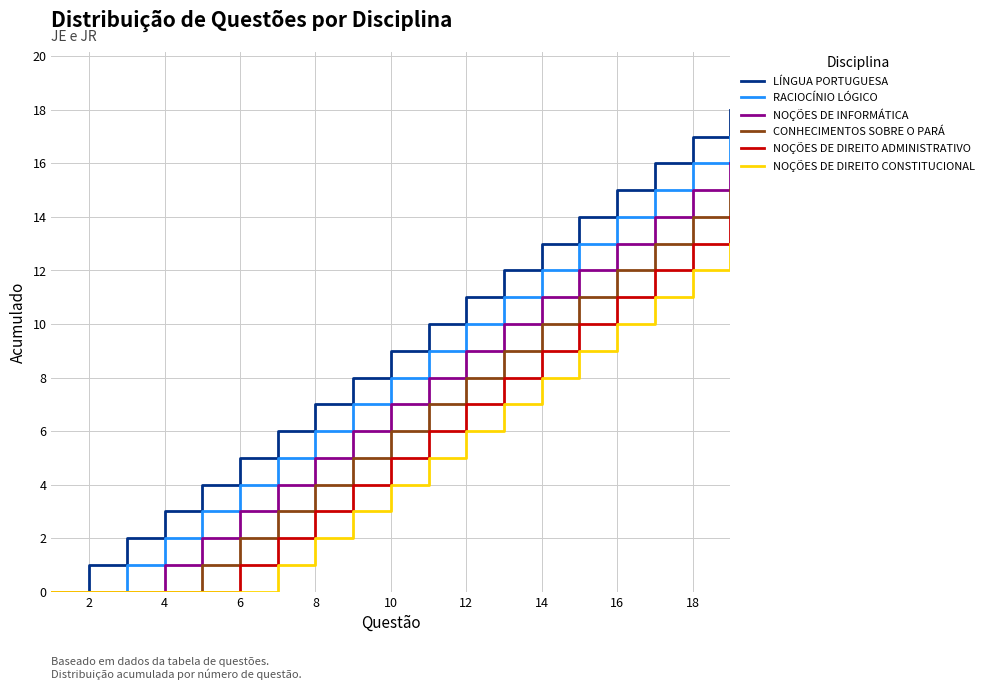

Rank the series by their maximum value, from lowest to highest.

NOÇÕES DE DIREITO CONSTITUCIONAL, NOÇÕES DE DIREITO ADMINISTRATIVO, CONHECIMENTOS SOBRE O PARÁ, NOÇÕES DE INFORMÁTICA, RACIOCÍNIO LÓGICO, LÍNGUA PORTUGUESA